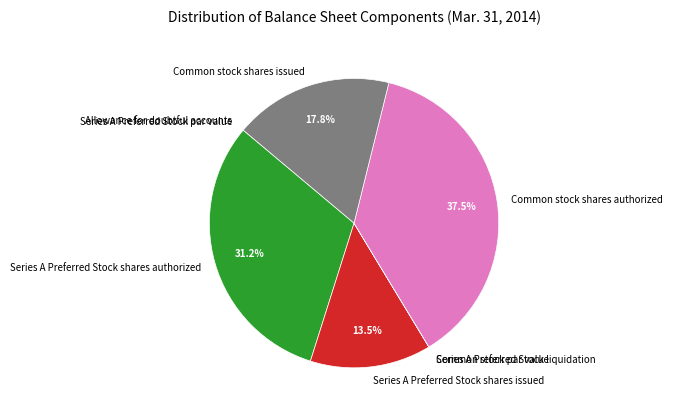

Does any single category account for the majority?

No